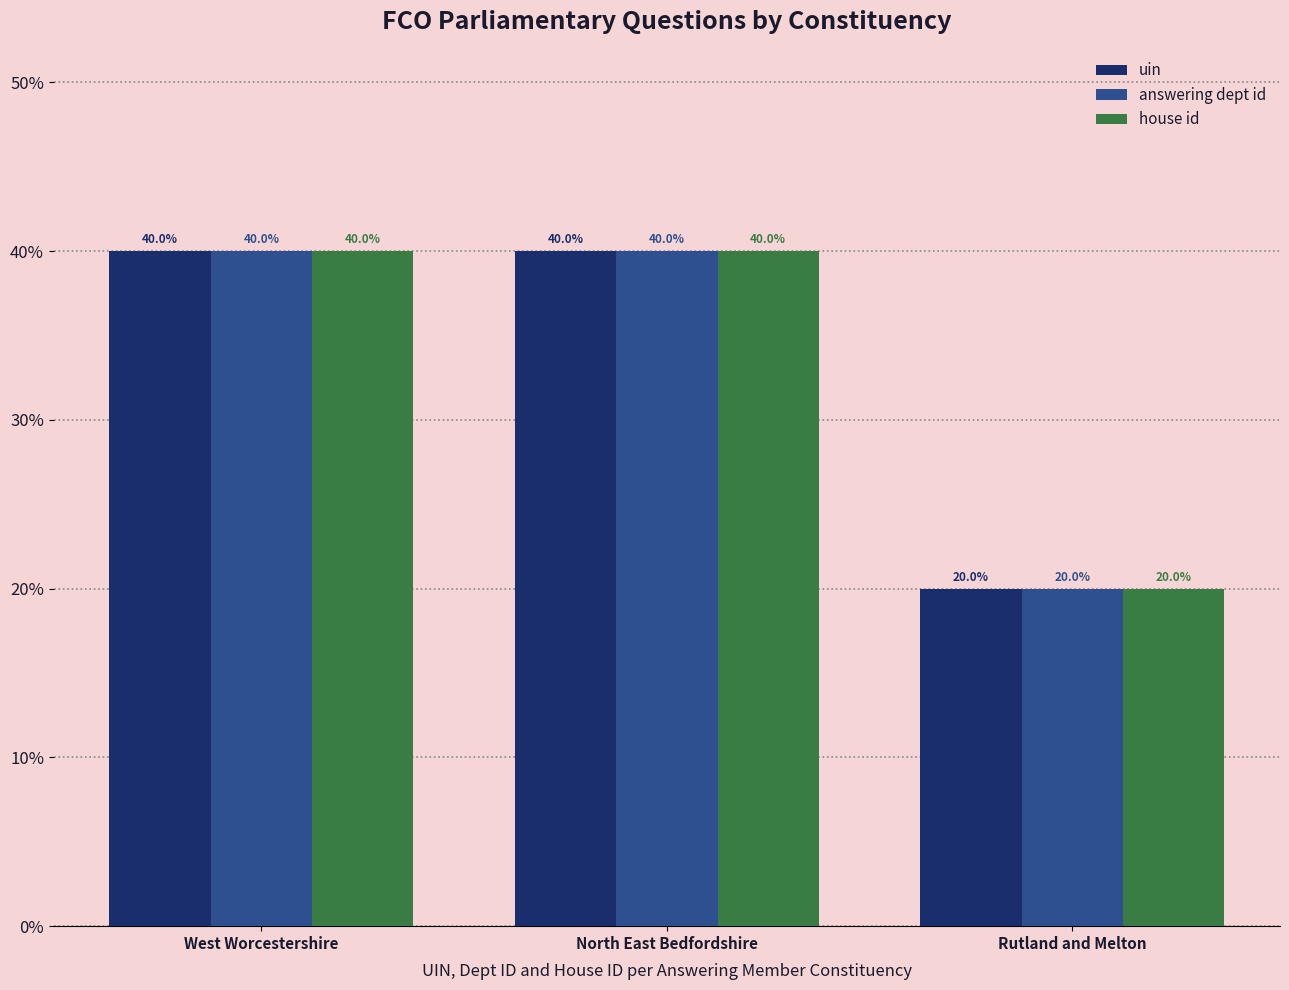

Is it true that answering dept id equals 40.0 at North East Bedfordshire?

True